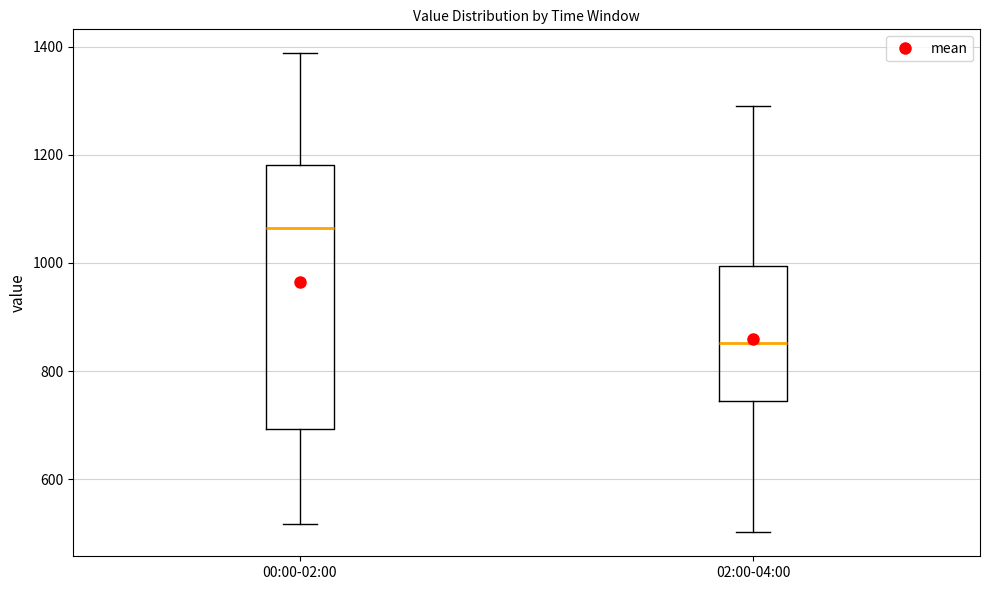

Which box's median line is the lowest?

02:00-04:00